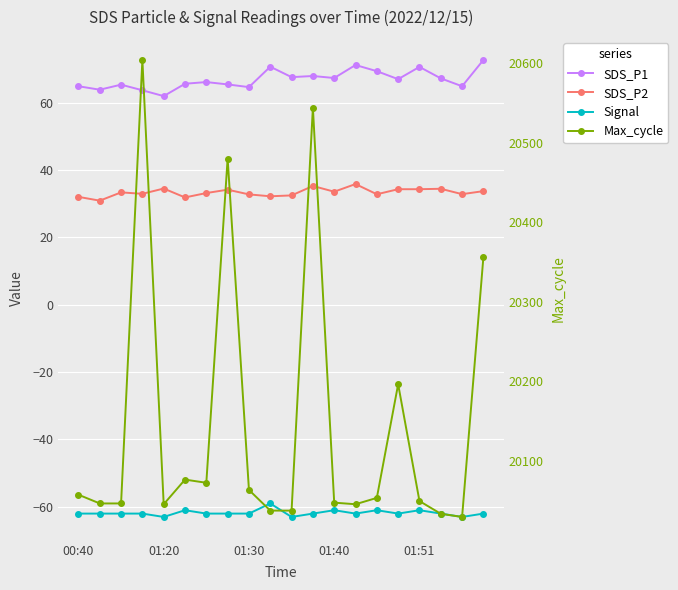

Which series changed the most between 8 and 14?

Max_cycle